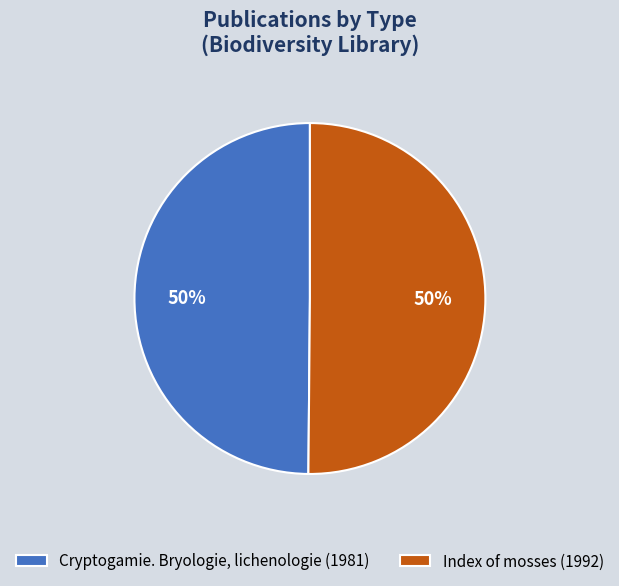

What percentage is the Index of mosses (1992) slice, to the nearest percent?

50%